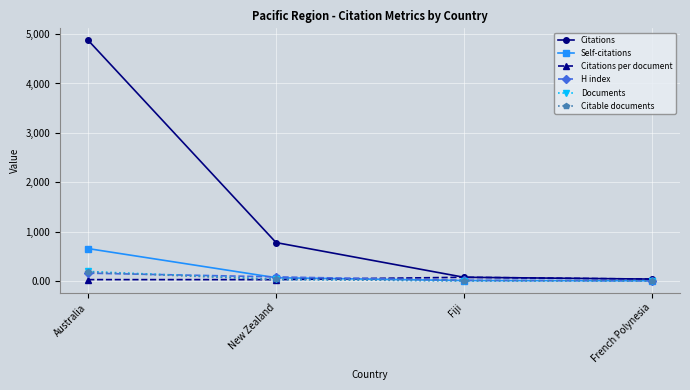

What position from the right is French Polynesia?

1